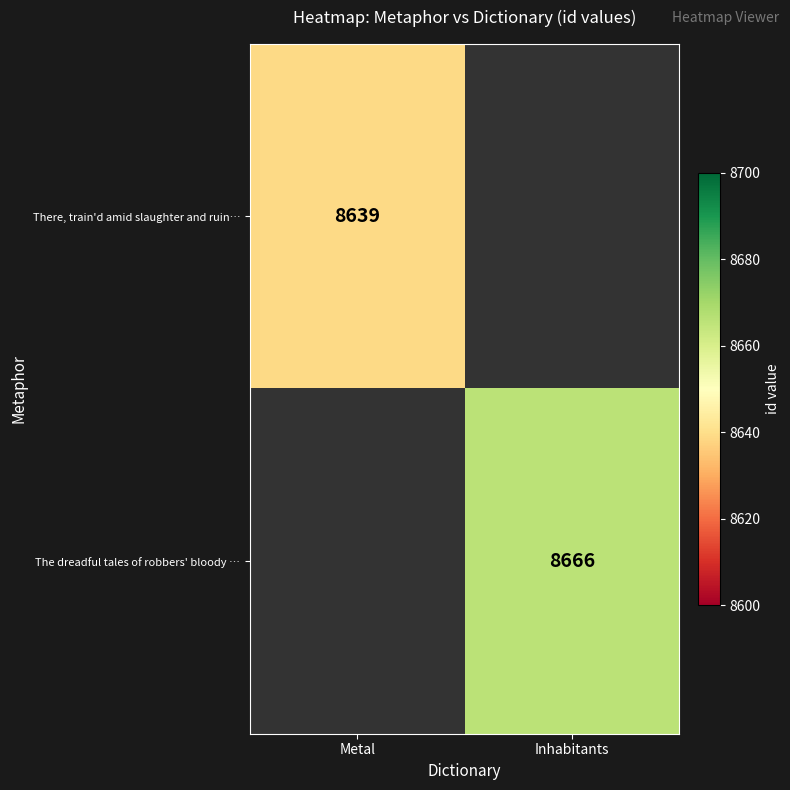

The The dreadful tales of robbers' bloody … series shows 8666 at Inhabitants. True or false?

True